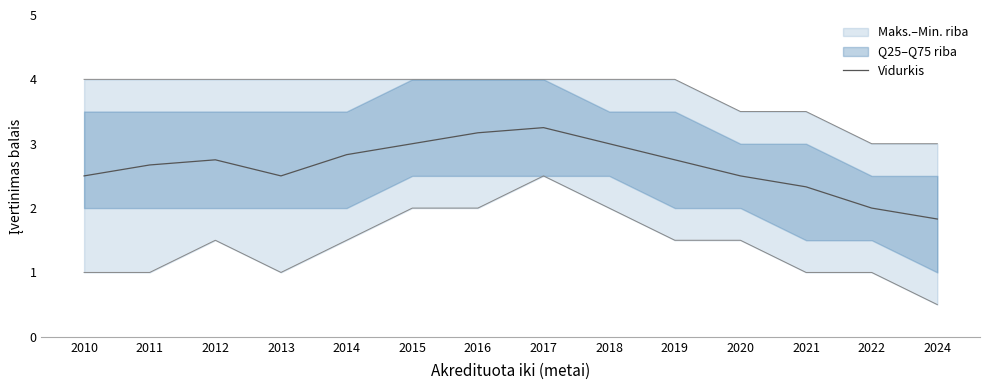

What is the value of the 10th point from the left?

2.8